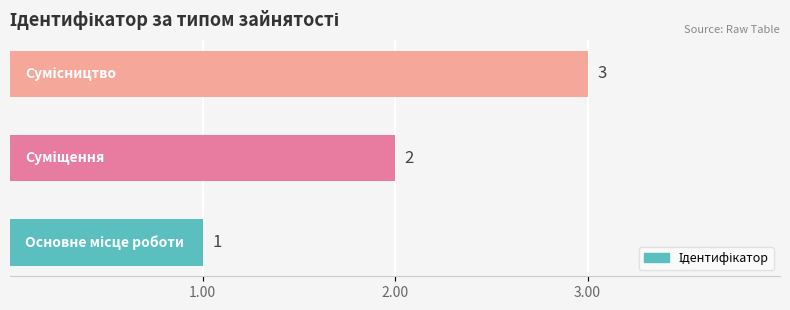

Count the values in the range 1 to 3.

3